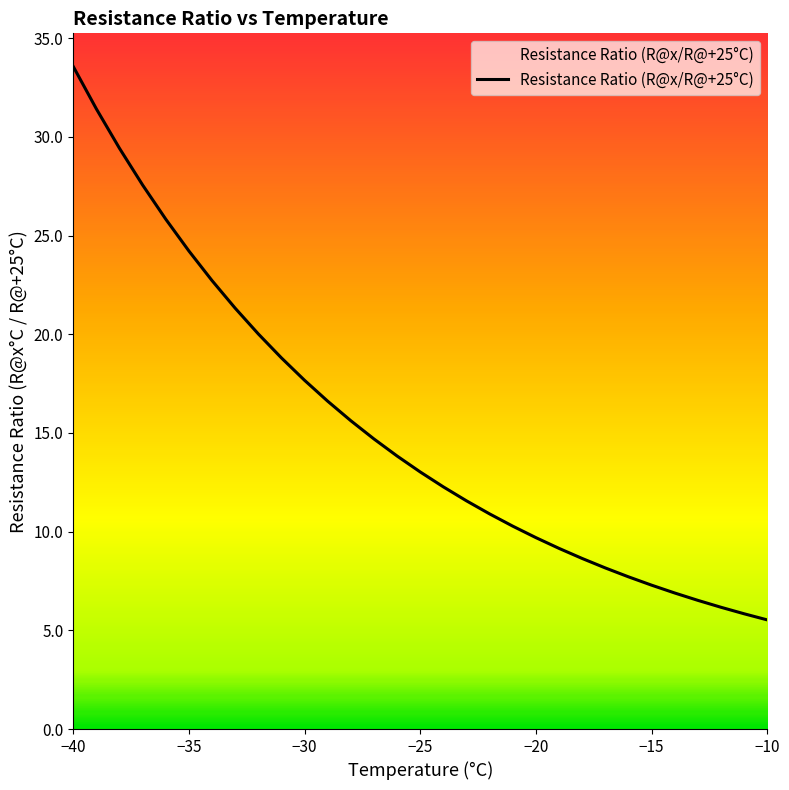

What is the minimum value shown in the chart?

5.5